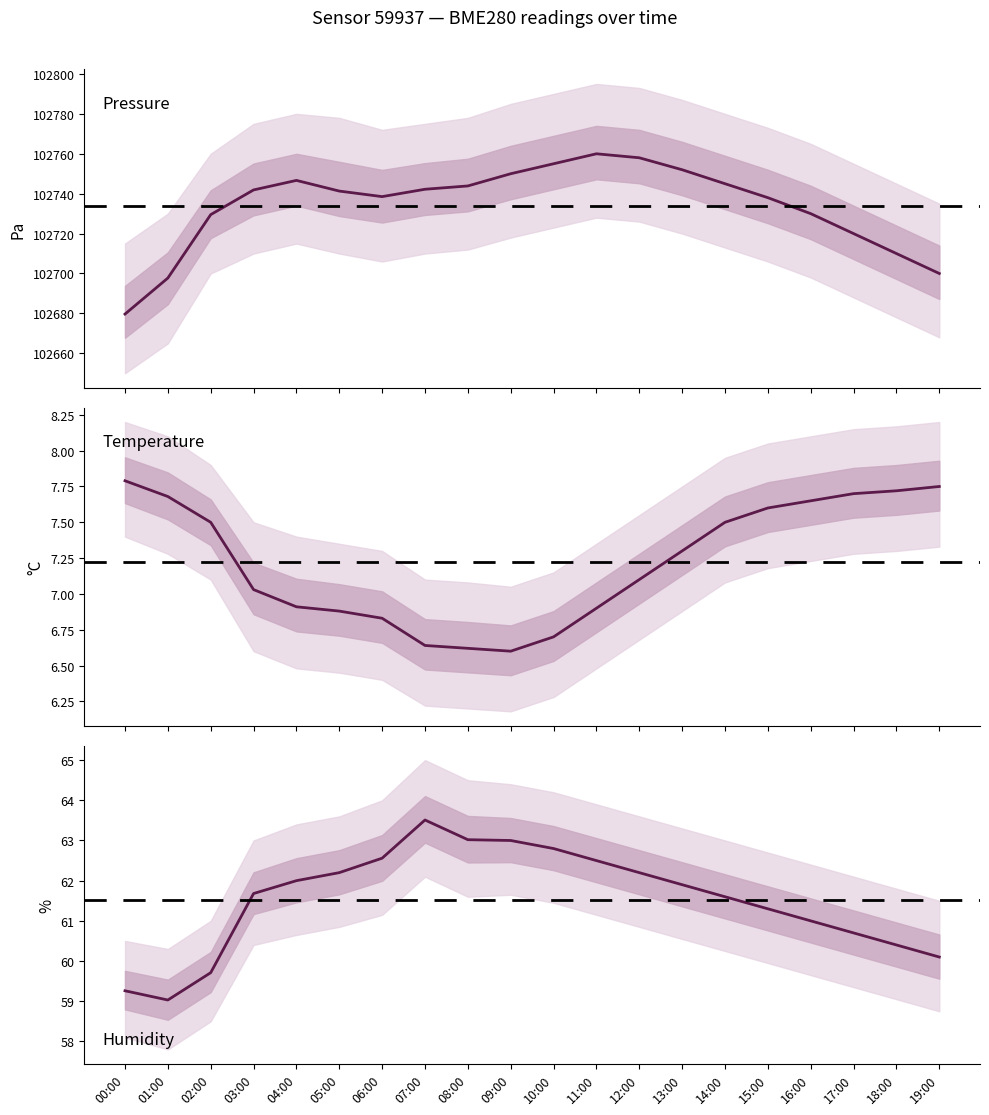

True or false: pressure and temperature cross at least once.

False